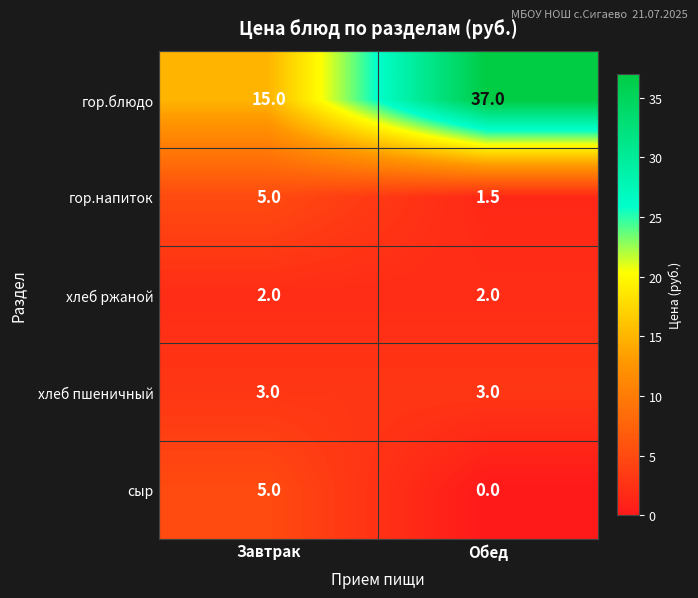

Reading left to right, transcribe all the data shown in this chart.

гор.блюдо: 15.0	37.0
гор.напиток: 5.0	1.5
хлеб ржаной: 2.0	2.0
хлеб пшеничный: 3.0	3.0
сыр: 5.0	0.0